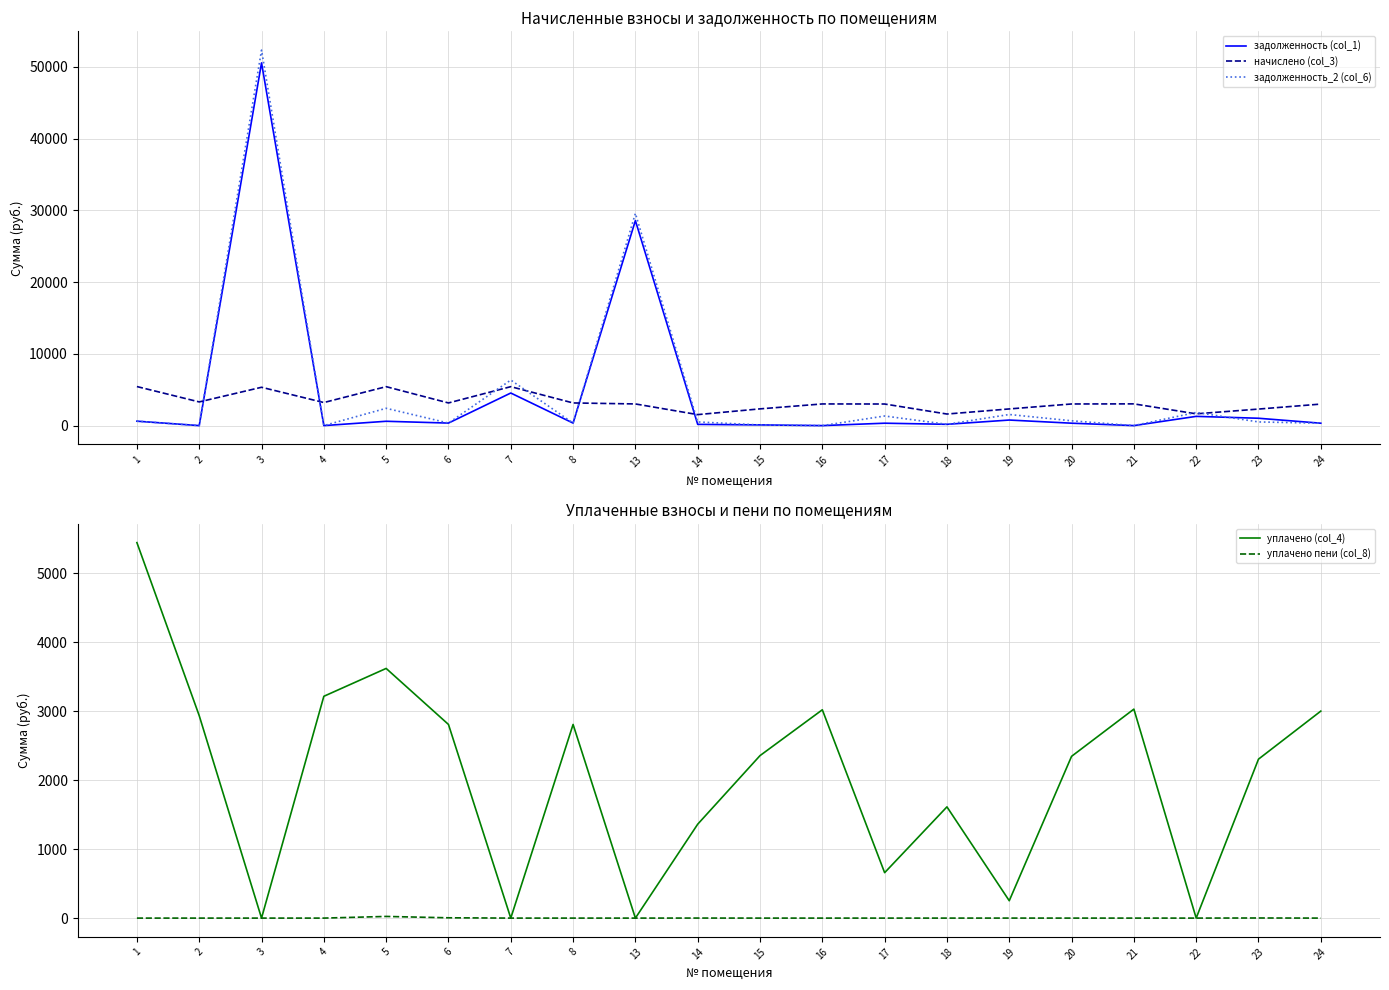

At which label is начислено (col_3) closest to 3486?

2